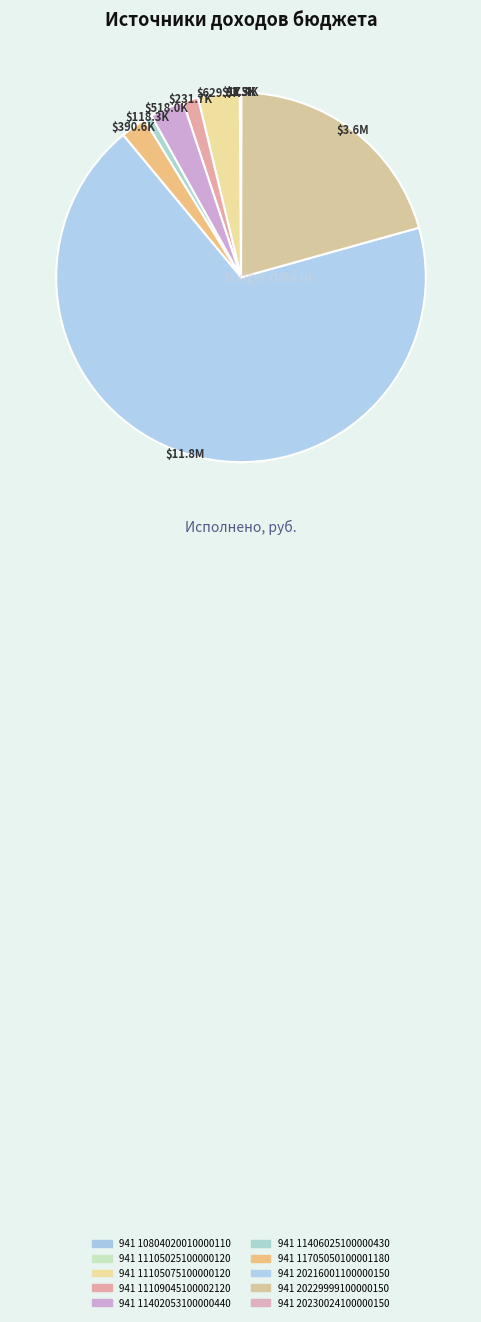

Rank the categories by value from lowest to highest.

941 10804020010000110, 941 20230024100000150, 941 11105025100000120, 941 11406025100000430, 941 11109045100002120, 941 11705050100001180, 941 11402053100000440, 941 11105075100000120, 941 20229999100000150, 941 20216001100000150